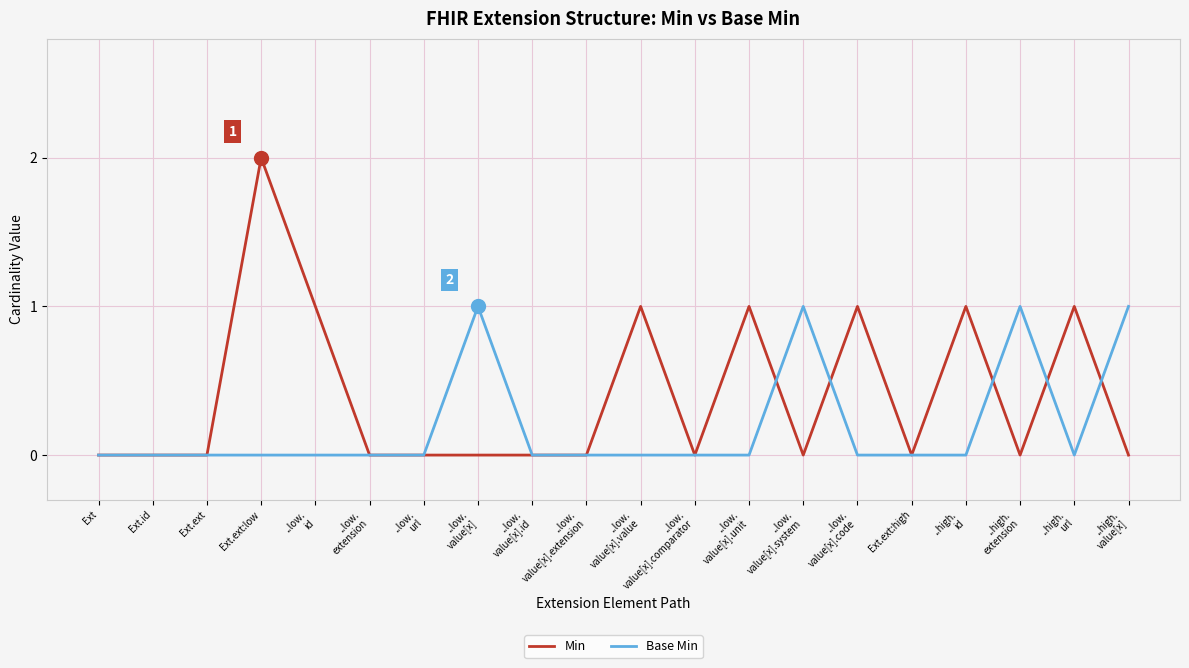

Which label corresponds to the largest value in the chart?

Ext.ext:low